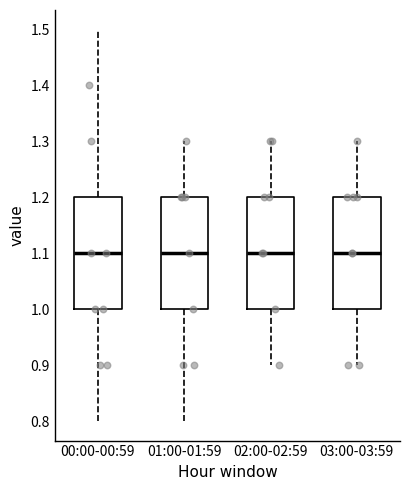

Reading left to right, read every box against the y-axis: the position of its median line, the range the box covers, and the ends of its whiskers. The values are not printed on the chart, so give them approximately, as read against the axis.

00:00-00:59: median 1.1, box 1.0 to 1.2, whiskers 0.8 to 1.5
01:00-01:59: median 1.1, box 1.0 to 1.2, whiskers 0.8 to 1.3
02:00-02:59: median 1.1, box 1.0 to 1.2, whiskers 0.9 to 1.3
03:00-03:59: median 1.1, box 1.0 to 1.2, whiskers 0.9 to 1.3